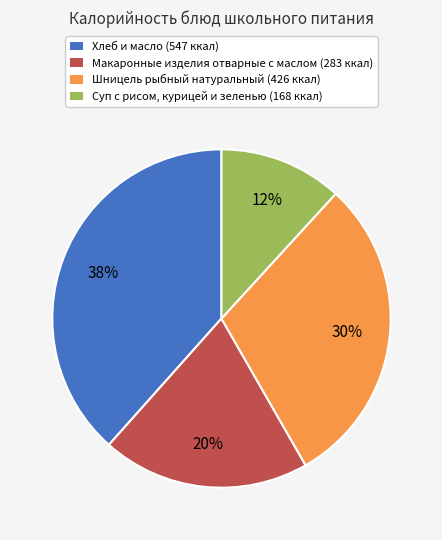

To the nearest percent, what is the average slice percentage?

25%